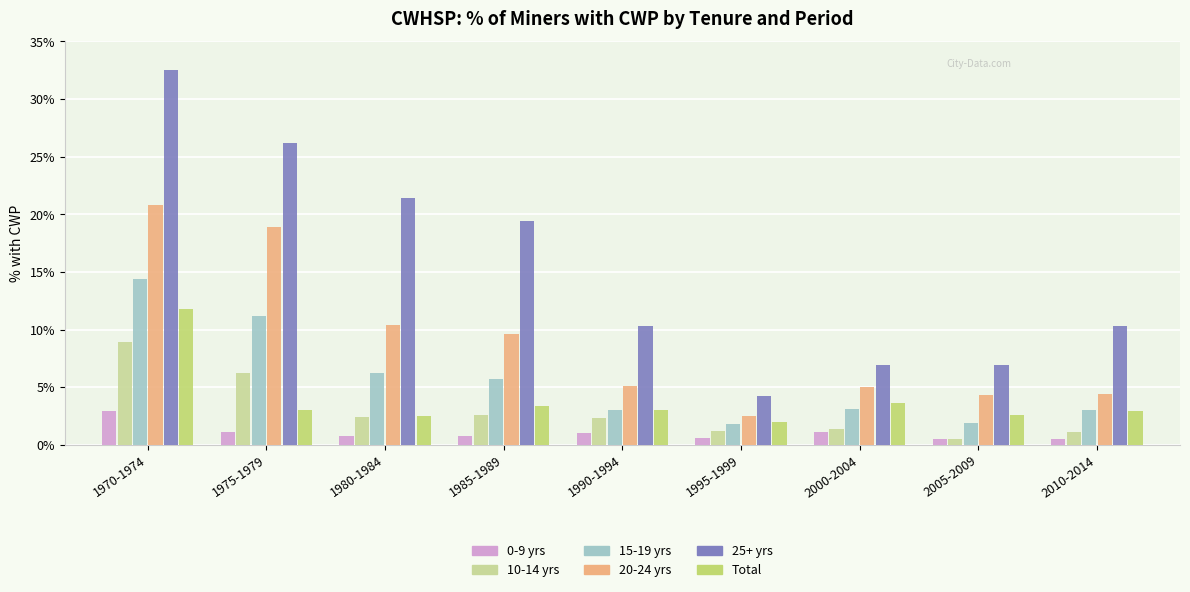

Is the value of 0-9 yrs at 1995-1999 greater than the value of 20-24 yrs at 1975-1979?

No